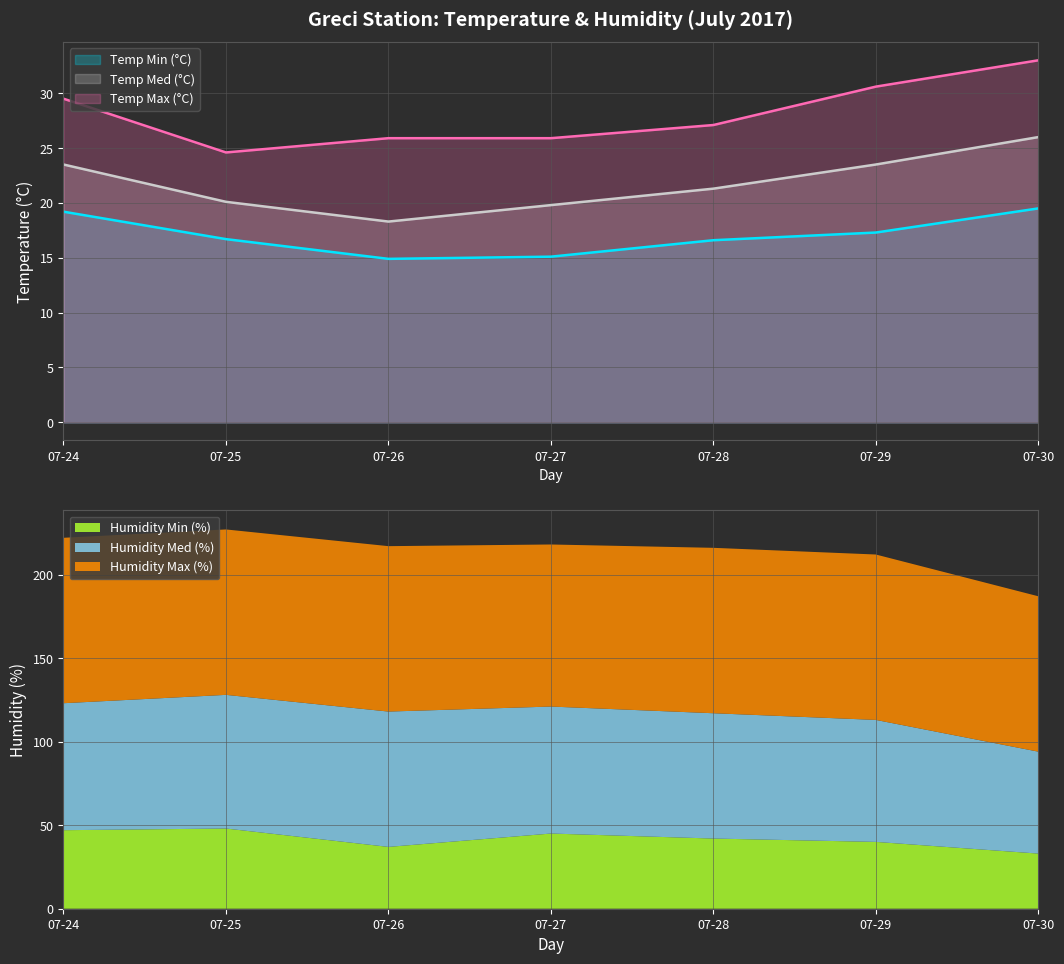

In Temp Max (°C), how many points are lower than both neighbors (excluding endpoints)?

1